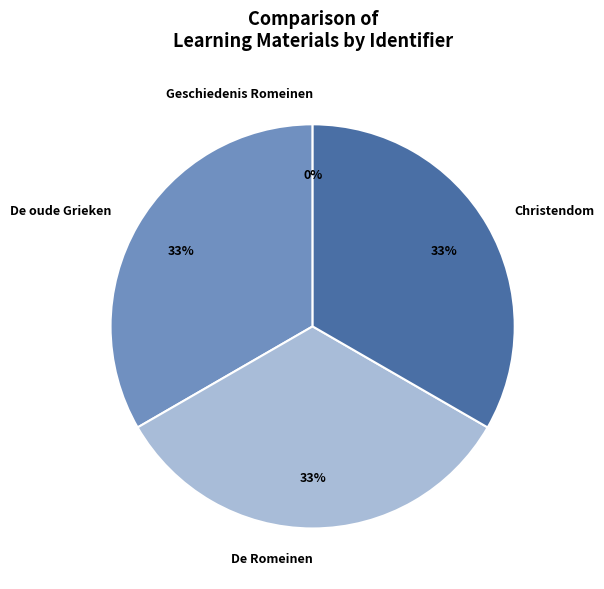

Is the sum of Christendom and De oude Grieken greater than half?

Yes